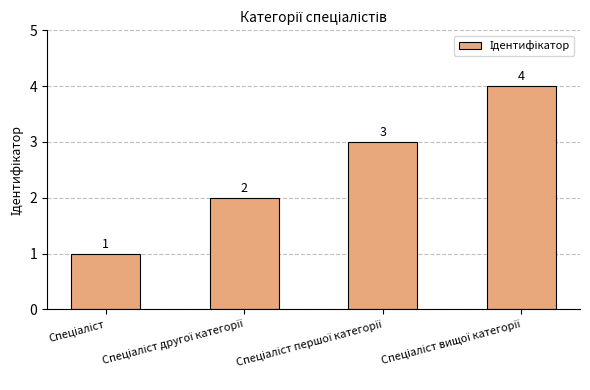

Reading left to right, what are all the values shown in this chart?

1	2	3	4